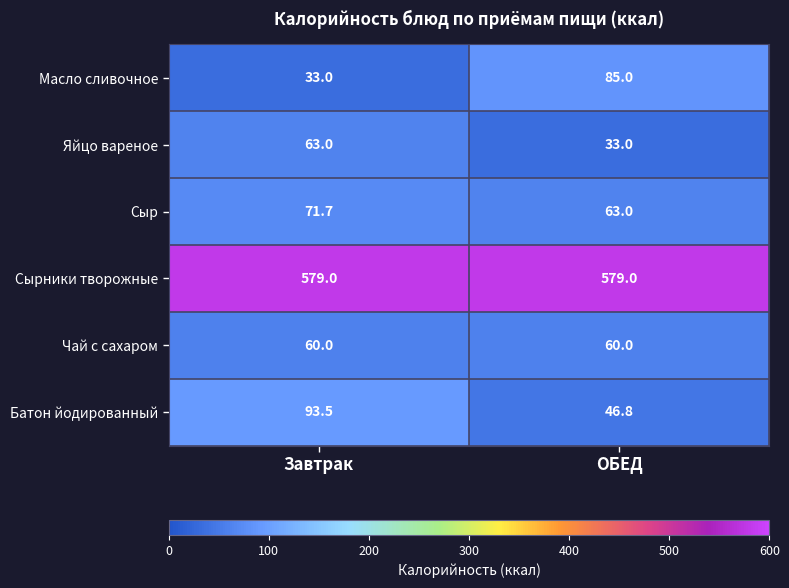

What is the difference between the highest and lowest values at ОБЕД?

546.0